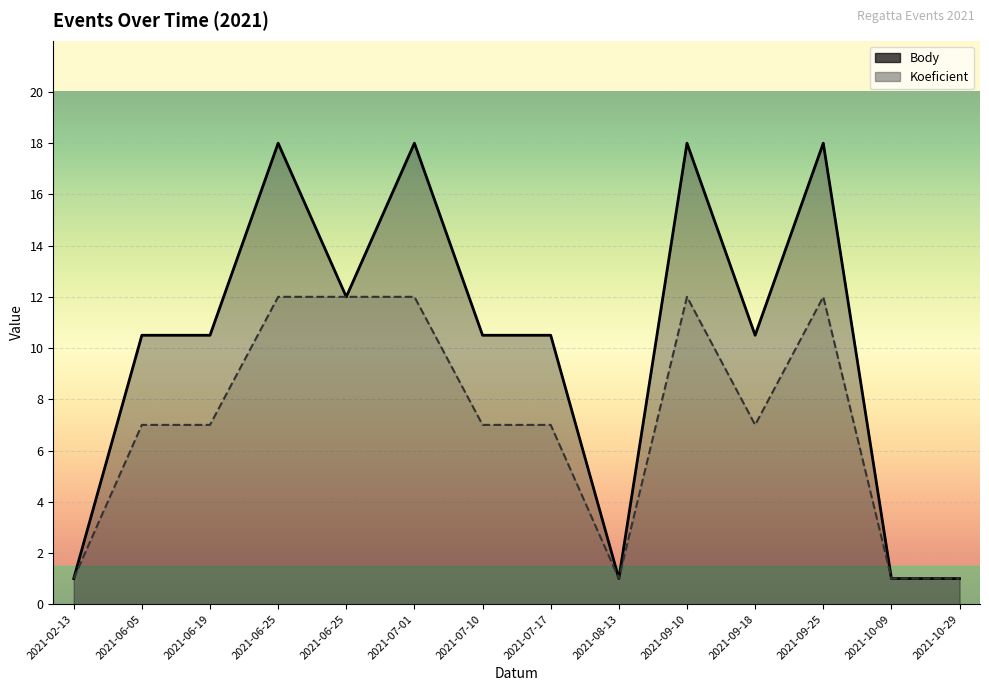

Is the value of Body at 2021-10-29 greater than the value of Koeficient at 2021-07-01?

No